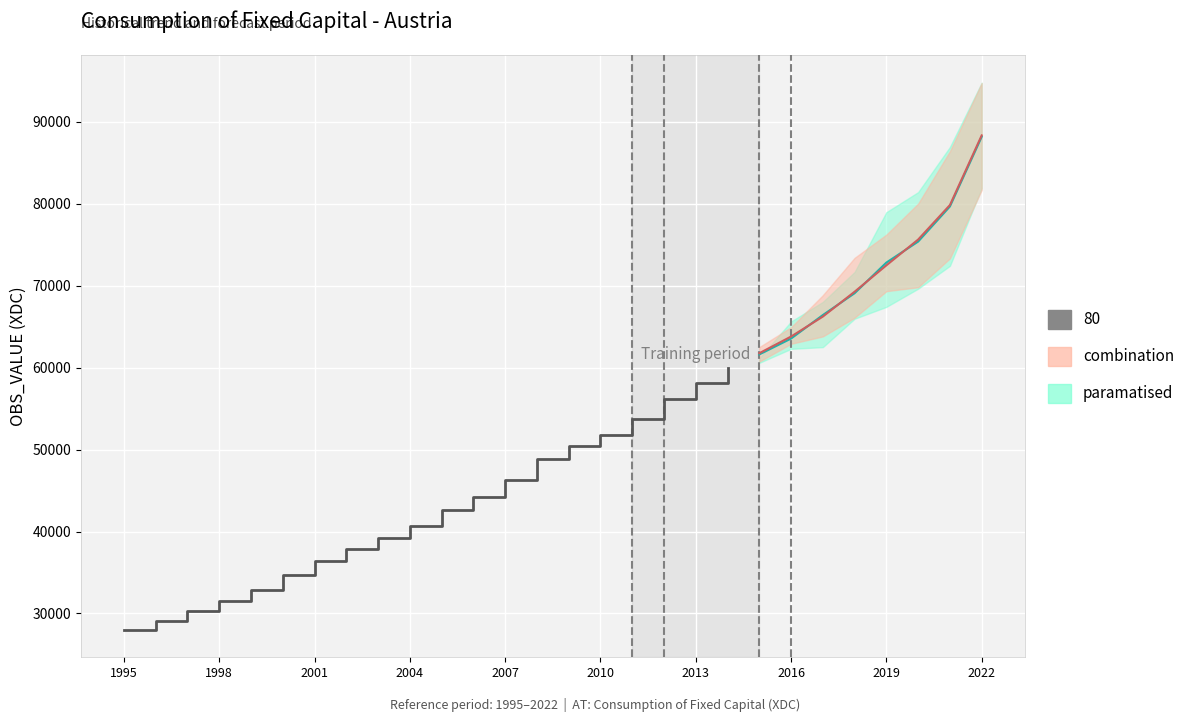

What is the value of the 14th point from the left?

48805